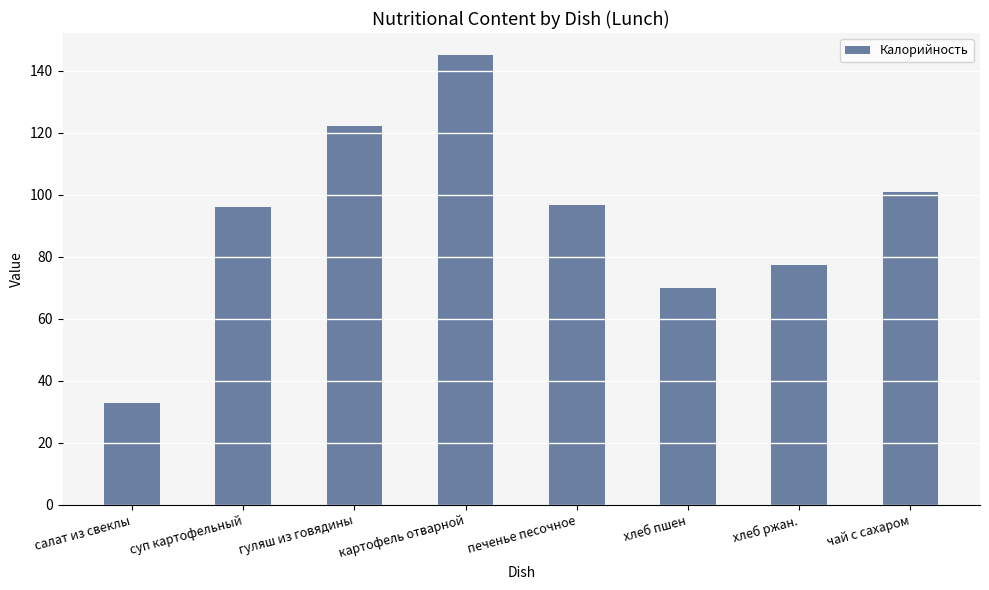

Approximately how many times larger is the value at чай с сахаром compared to хлеб пшен?

1.4